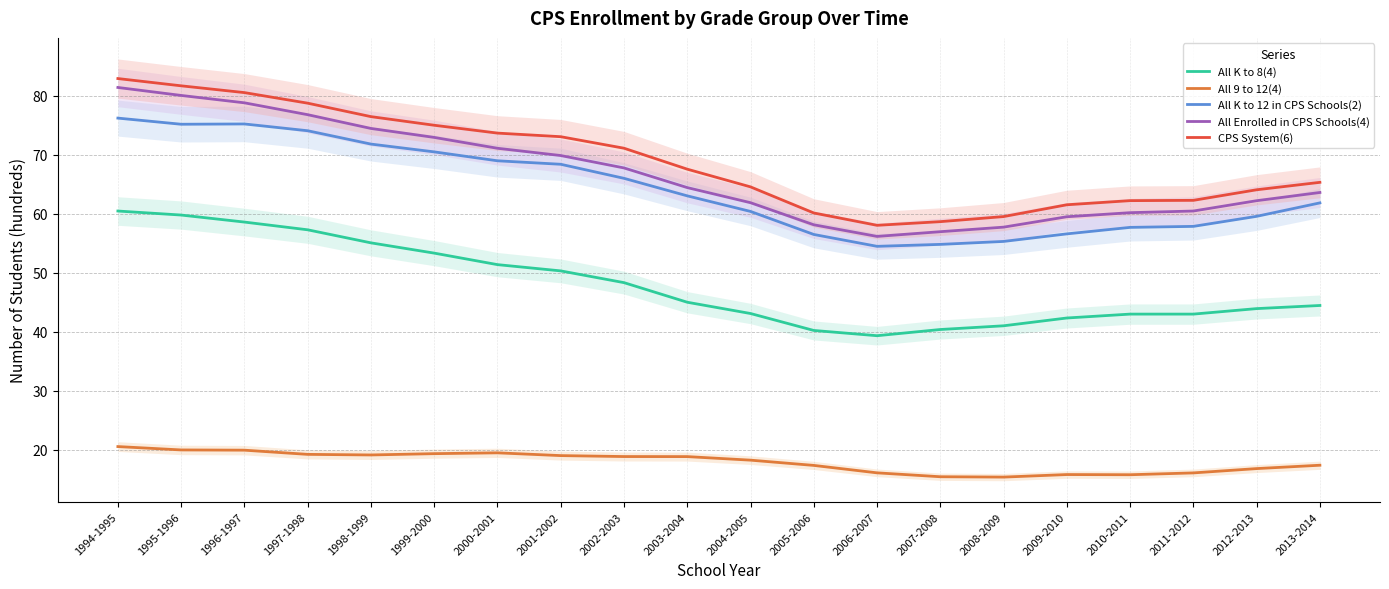

True or false: All 9 to 12(4) and All K to 8(4) cross at least once.

False